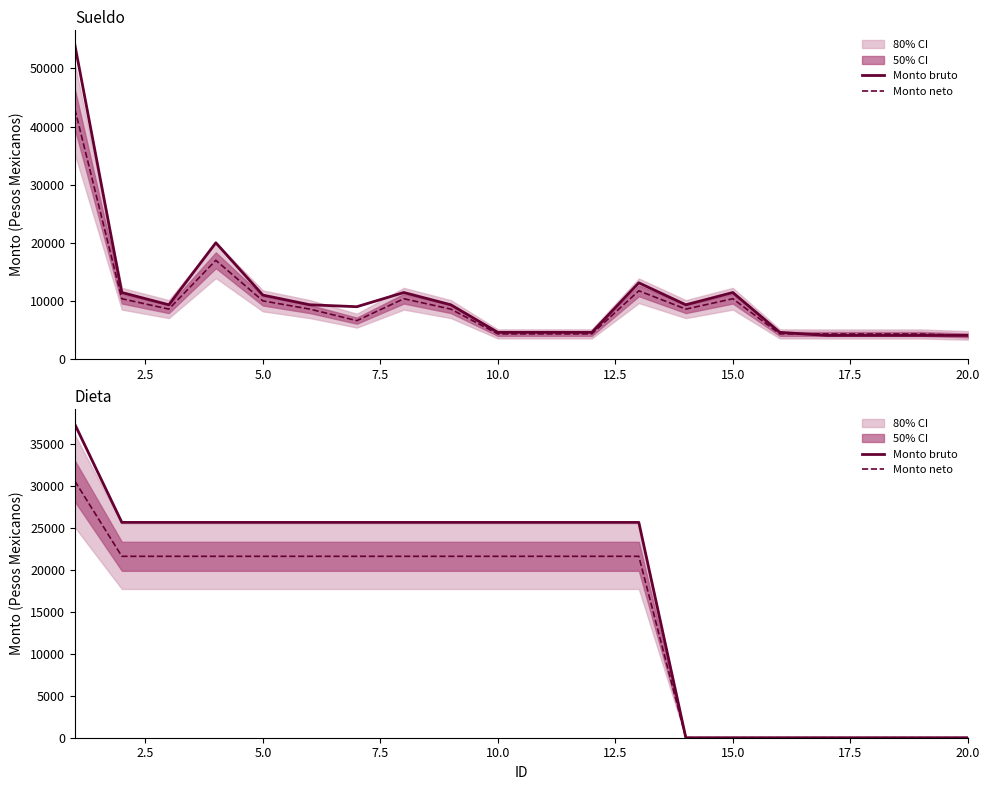

At 20.0, list the series in order from largest to smallest.

Monto bruto, Monto neto